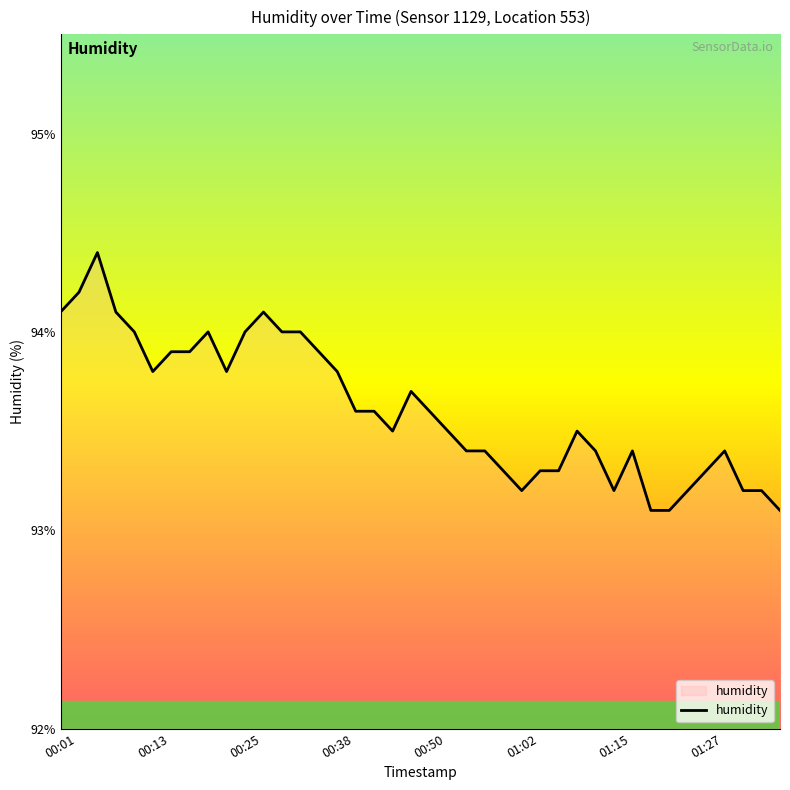

What is the difference between the maximum and minimum values?

1.3